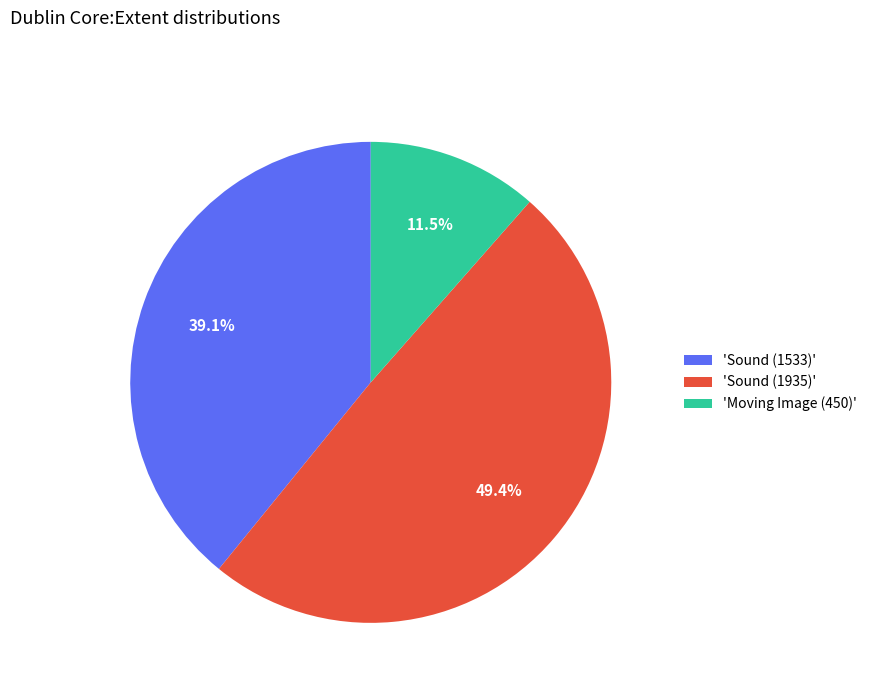

Which slice is the smallest?

'Moving Image (450)'